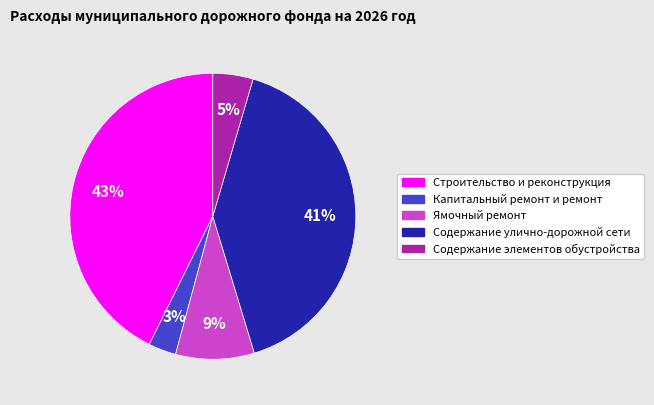

Is there any slice that represents more than half of the pie?

No